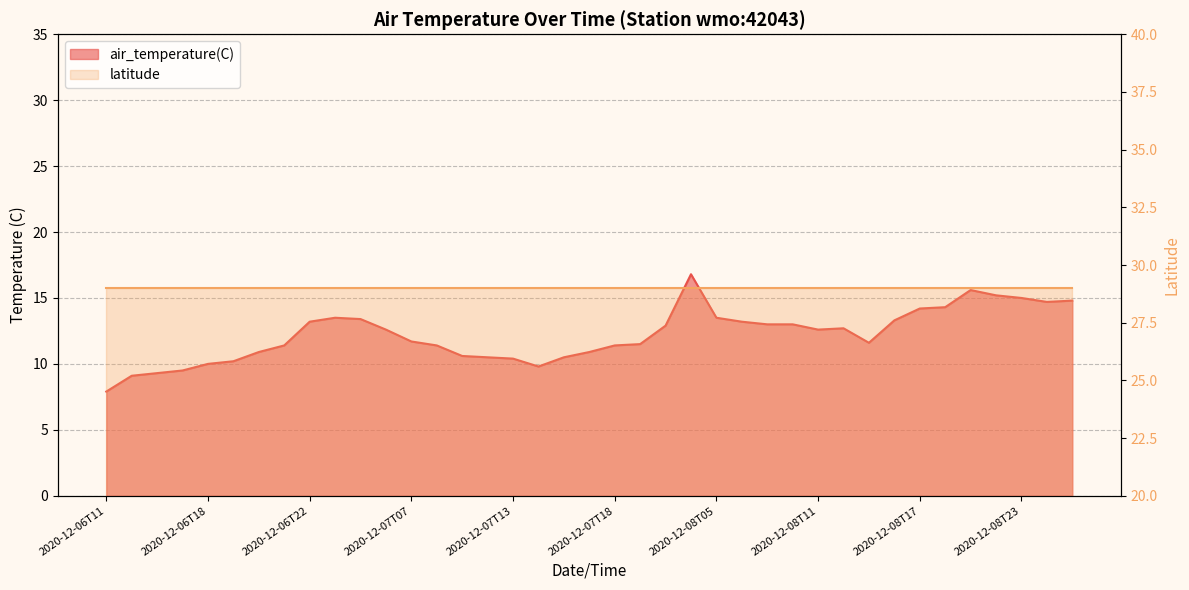

Which label corresponds to the largest value in the chart?

2020-12-07T23